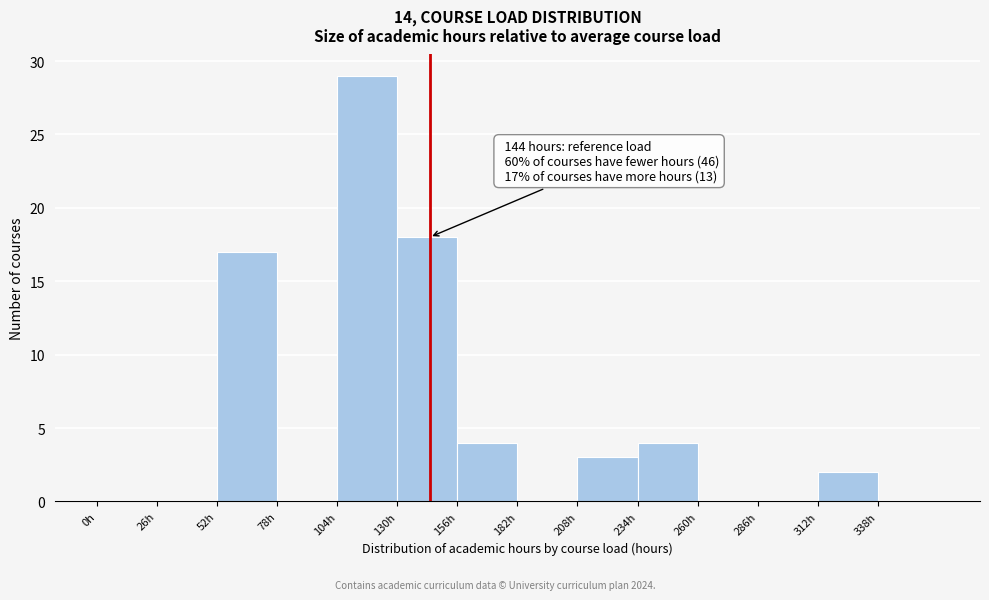

Over which range of the x-axis is the bar tallest?

104 to 130